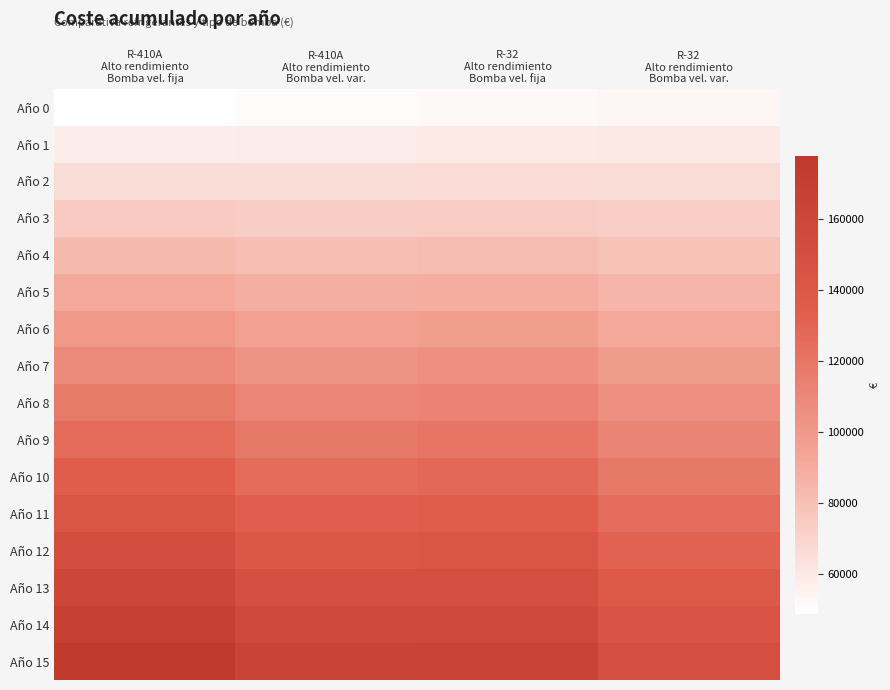

At how many categories does at least one series exceed 163752?

2